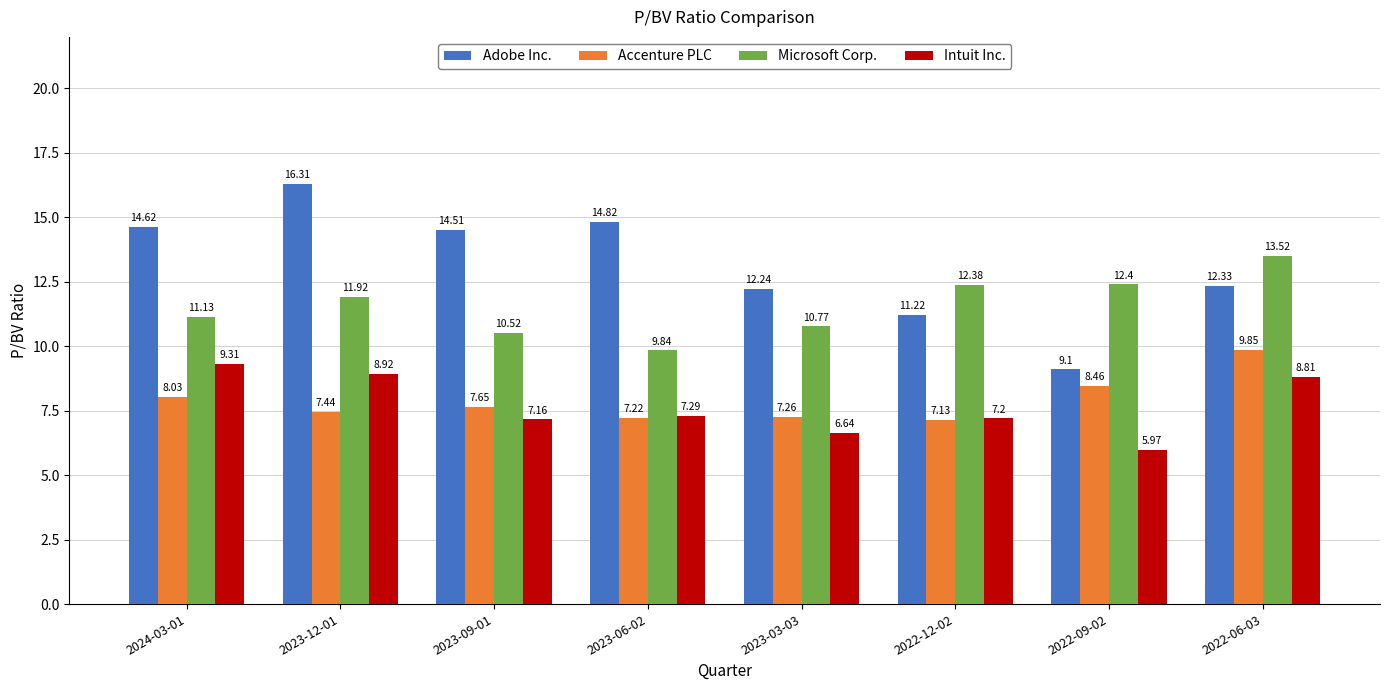

At 2022-06-03, list the series in order from smallest to largest.

Intuit Inc., Accenture PLC, Adobe Inc., Microsoft Corp.